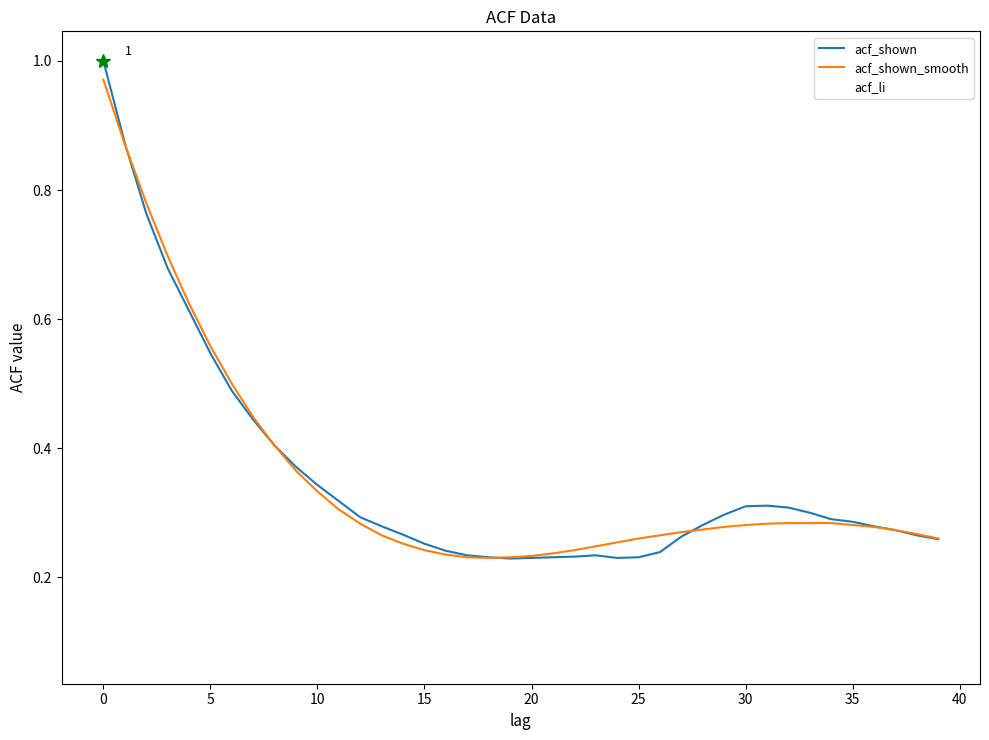

Which series has the largest range (max minus min)?

acf_li